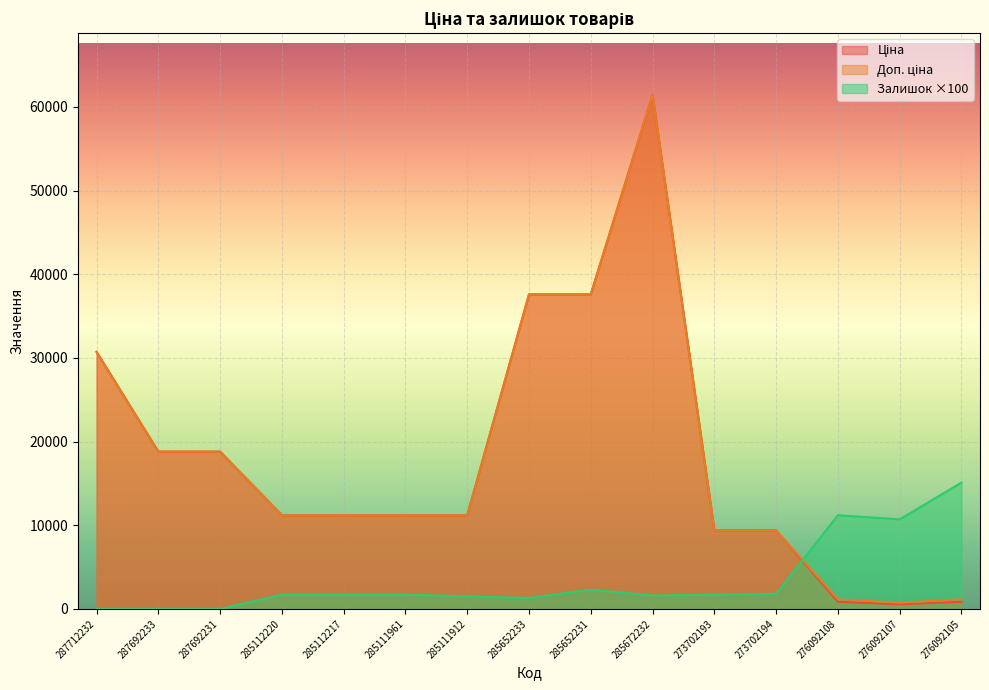

The Доп. ціна series shows 18474.6 at 285111912. True or false?

False